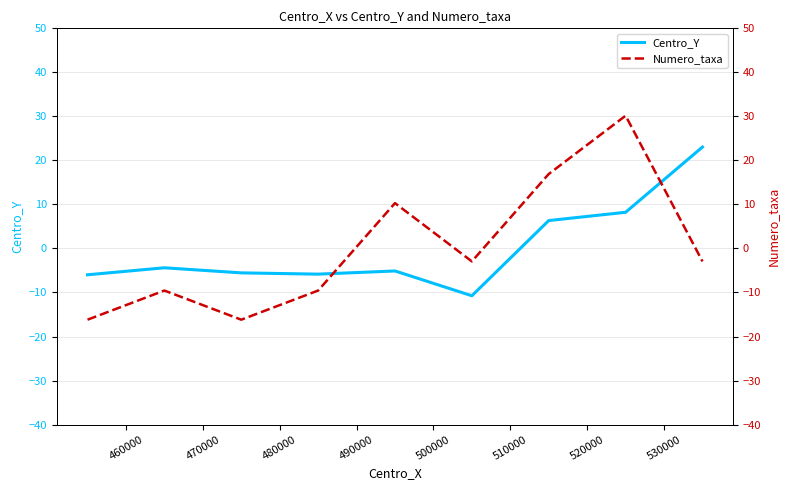

What is the value of the Centro_Y point at the 5th from the left?

-5.1